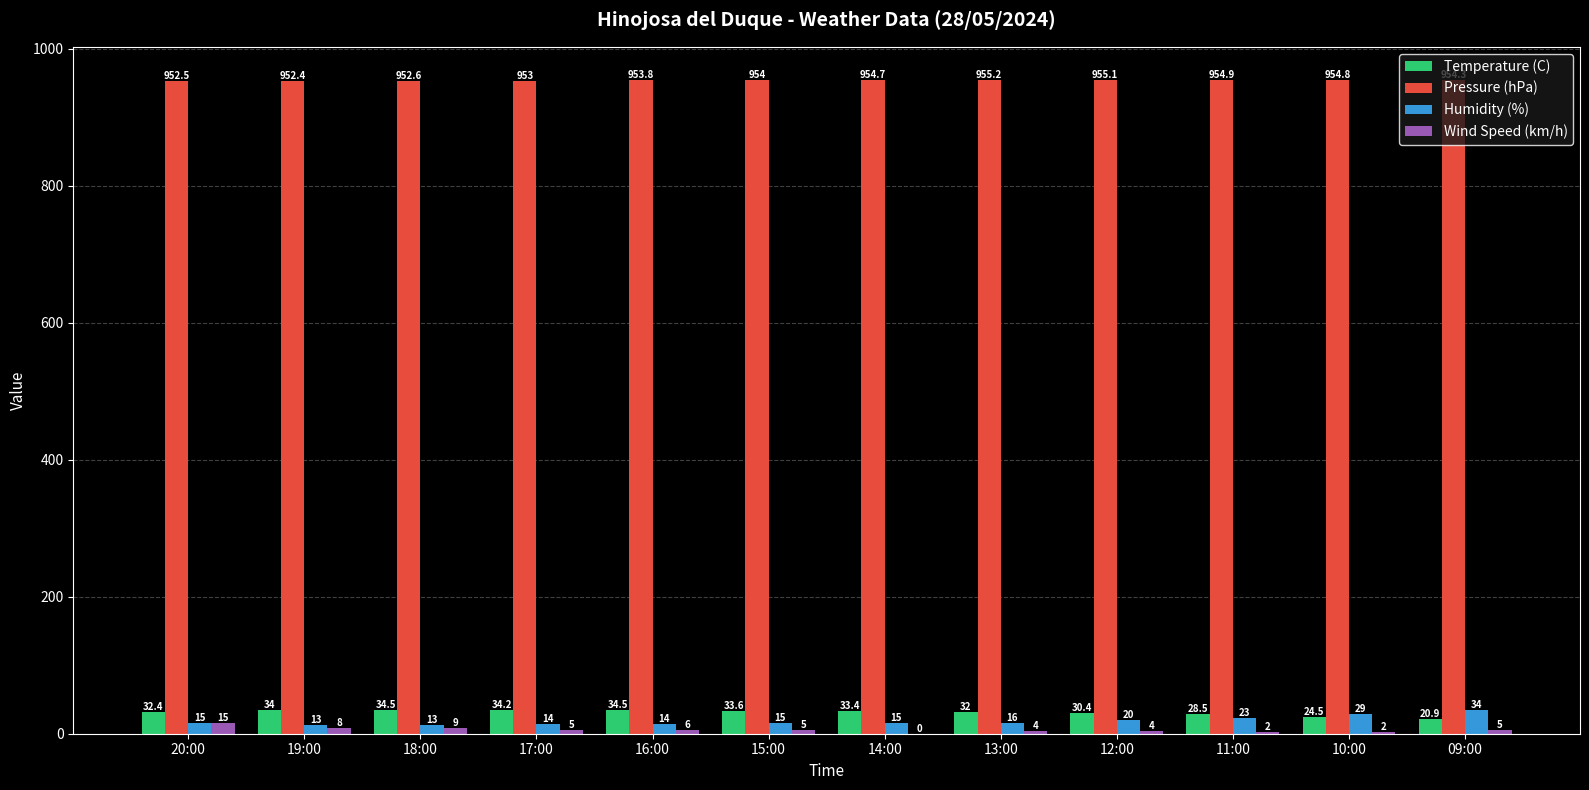

Reading left to right, list all the values displayed in this chart.

Temperature (C): 20:00=32.4	19:00=34.0	18:00=34.5	17:00=34.2	16:00=34.5	15:00=33.6	14:00=33.4	13:00=32.0	12:00=30.4	11:00=28.5	10:00=24.5	09:00=20.9
Pressure (hPa): 20:00=952.5	19:00=952.4	18:00=952.6	17:00=953.0	16:00=953.8	15:00=954.0	14:00=954.7	13:00=955.2	12:00=955.1	11:00=954.9	10:00=954.8	09:00=954.3
Humidity (%): 20:00=15.0	19:00=13.0	18:00=13.0	17:00=14.0	16:00=14.0	15:00=15.0	14:00=15.0	13:00=16.0	12:00=20.0	11:00=23.0	10:00=29.0	09:00=34.0
Wind Speed (km/h): 20:00=15.0	19:00=8.0	18:00=9.0	17:00=5.0	16:00=6.0	15:00=5.0	14:00=0.0	13:00=4.0	12:00=4.0	11:00=2.0	10:00=2.0	09:00=5.0